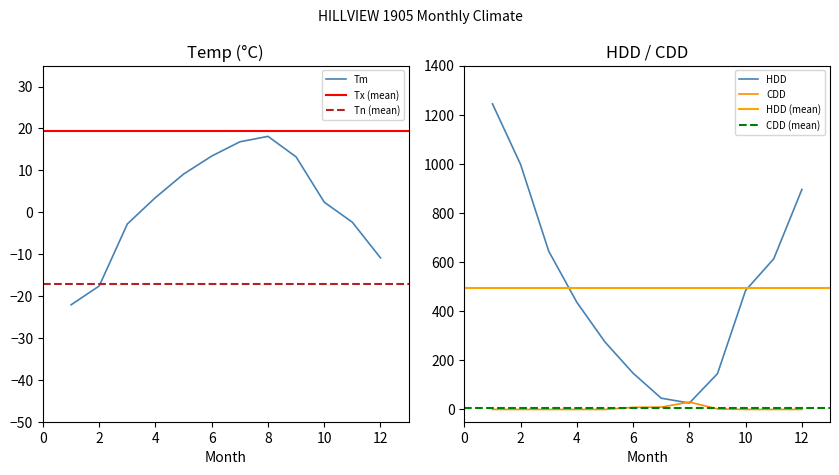

At which label is HDD closest to 635?

3